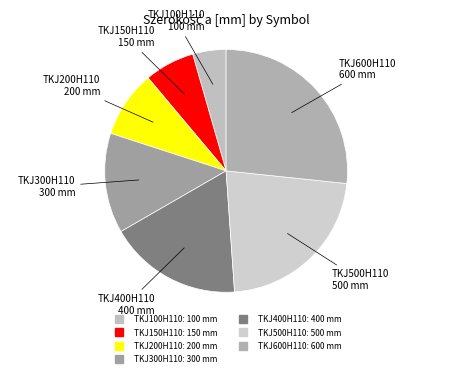

What is the ratio of the value at TKJ500H110 to the value at TKJ200H110?

2.5